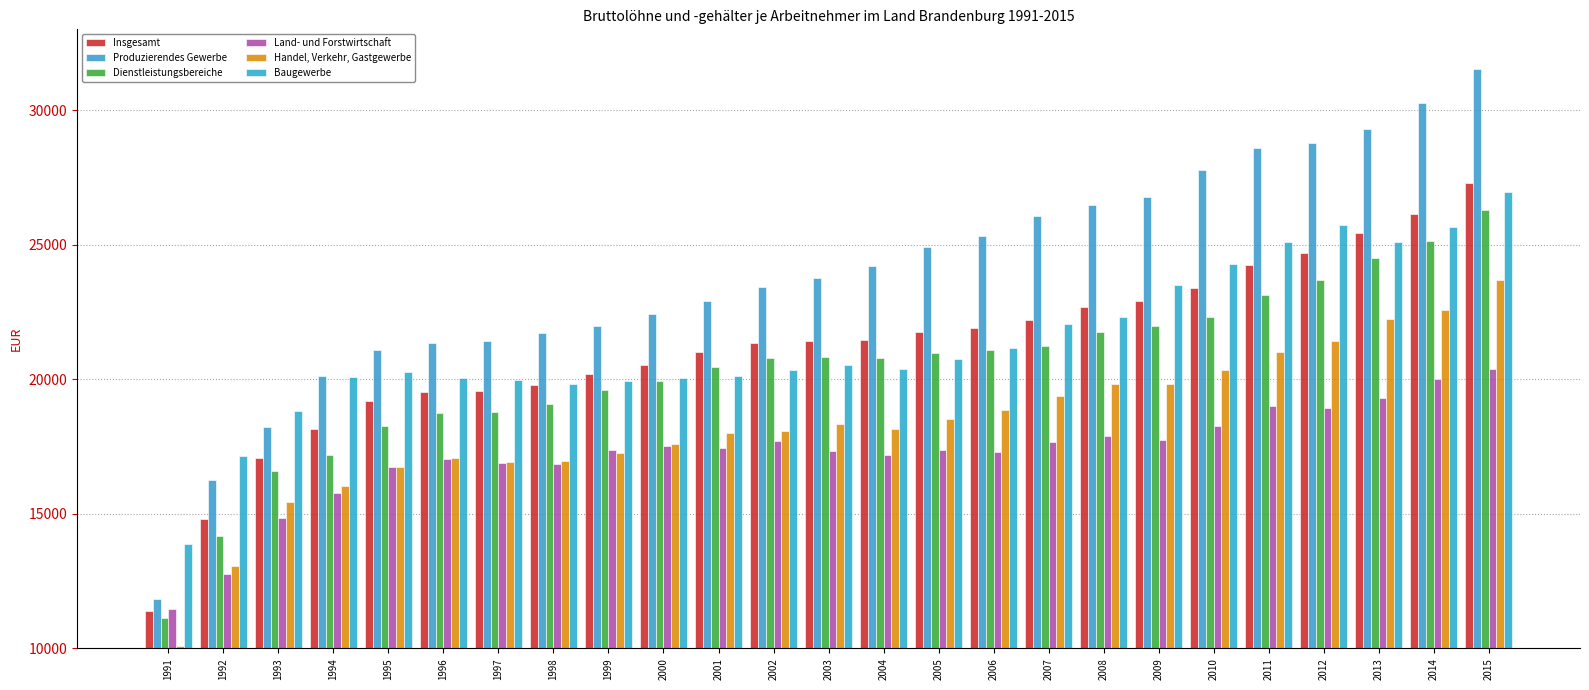

How many data points does each series have?

25